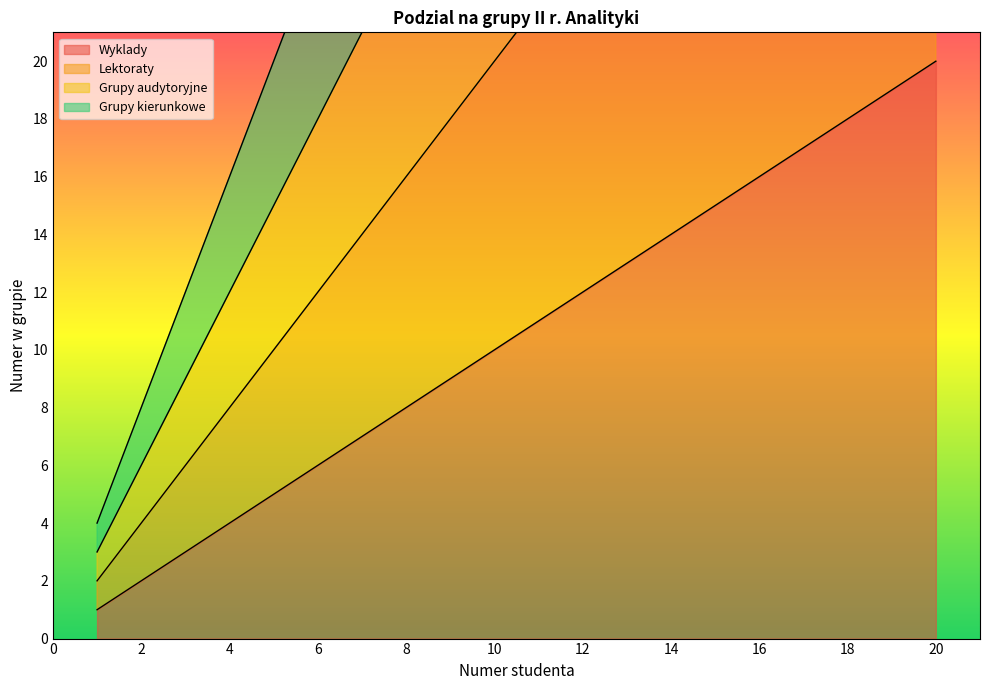

At which label does Wyklady reach its minimum?

1